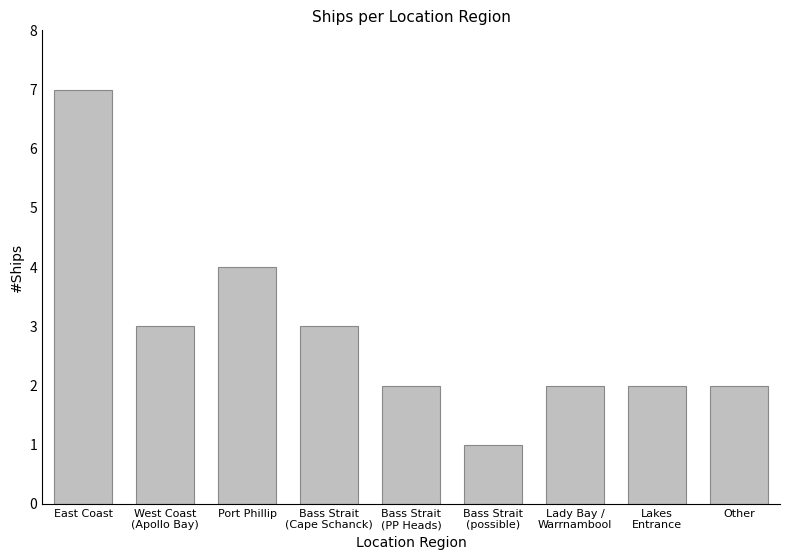

What is the average value?

3